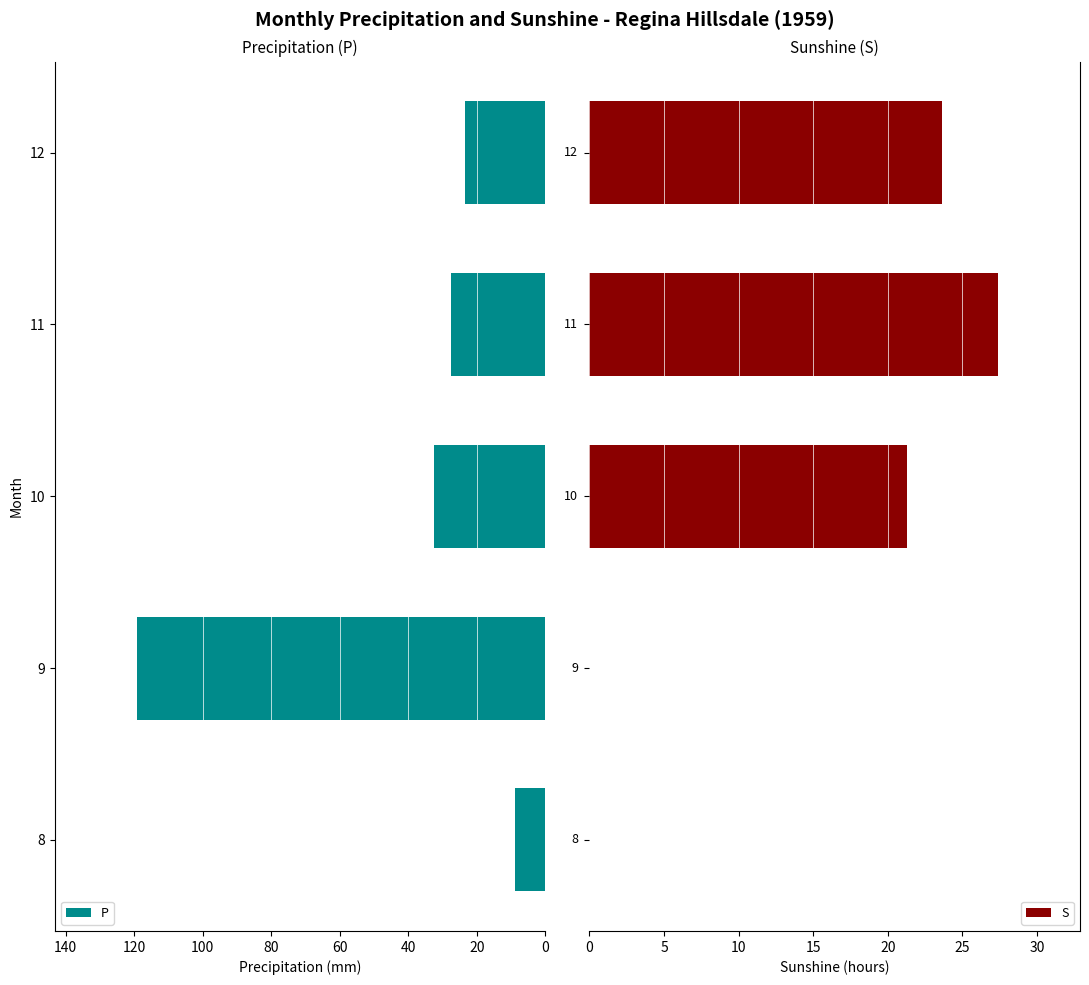

Count the number of data series in this chart.

2